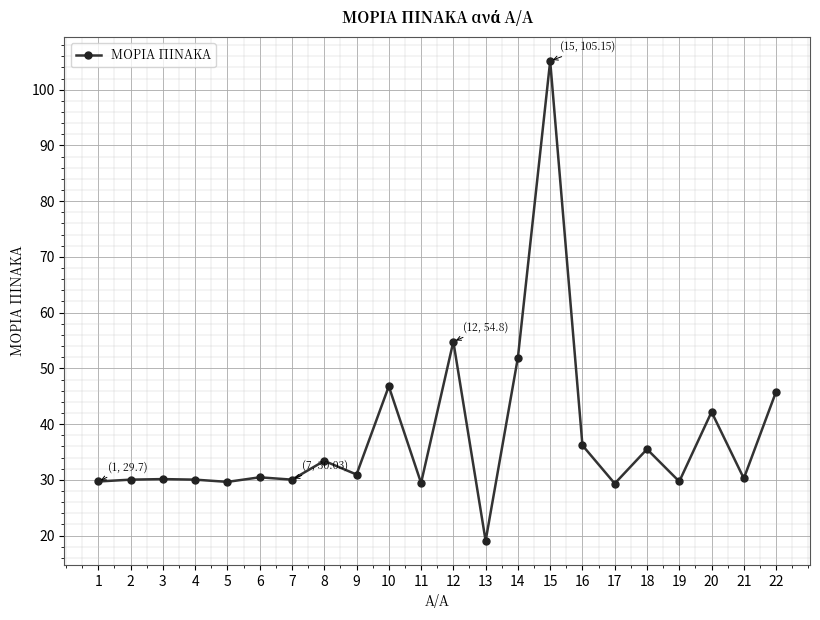

What is the value of the 16th point from the left?

36.2